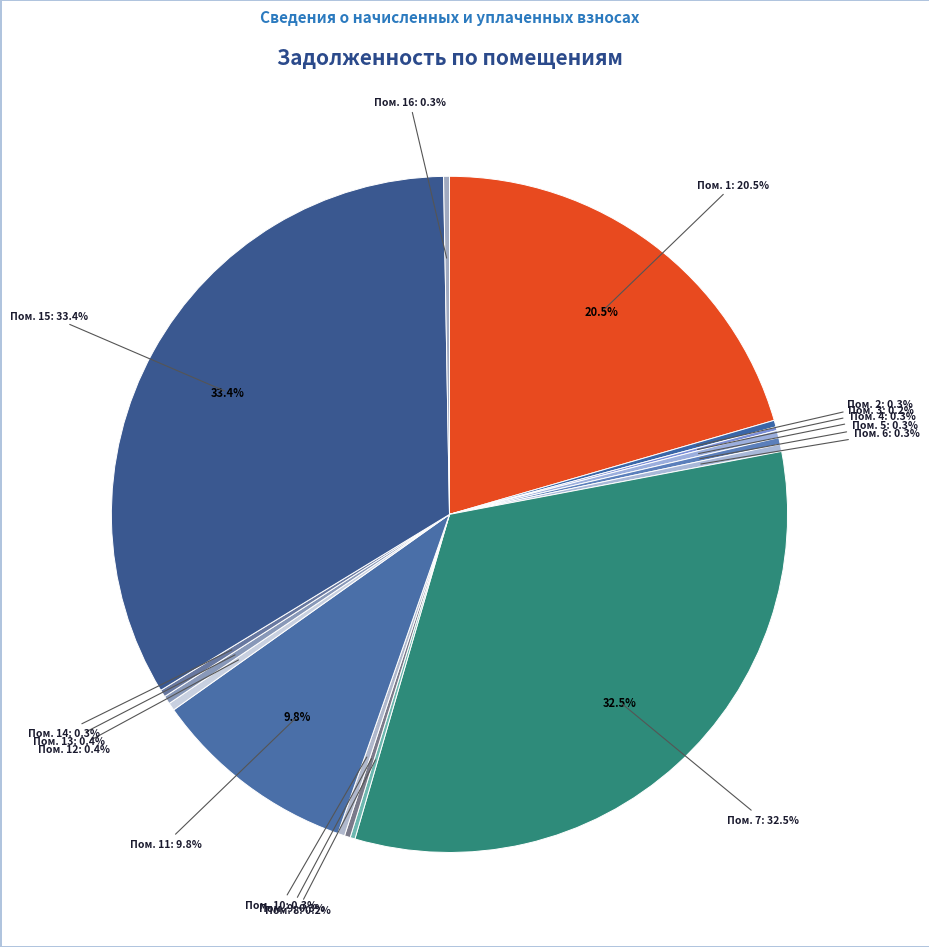

Count the number of slices in the pie.

16